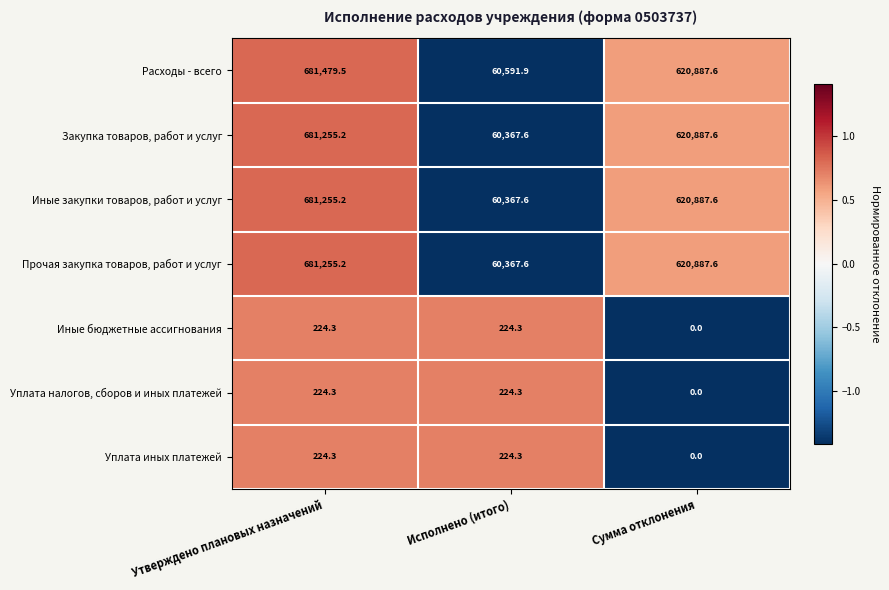

How many values in the Закупка товаров, работ и услуг series exceed 620887?

2